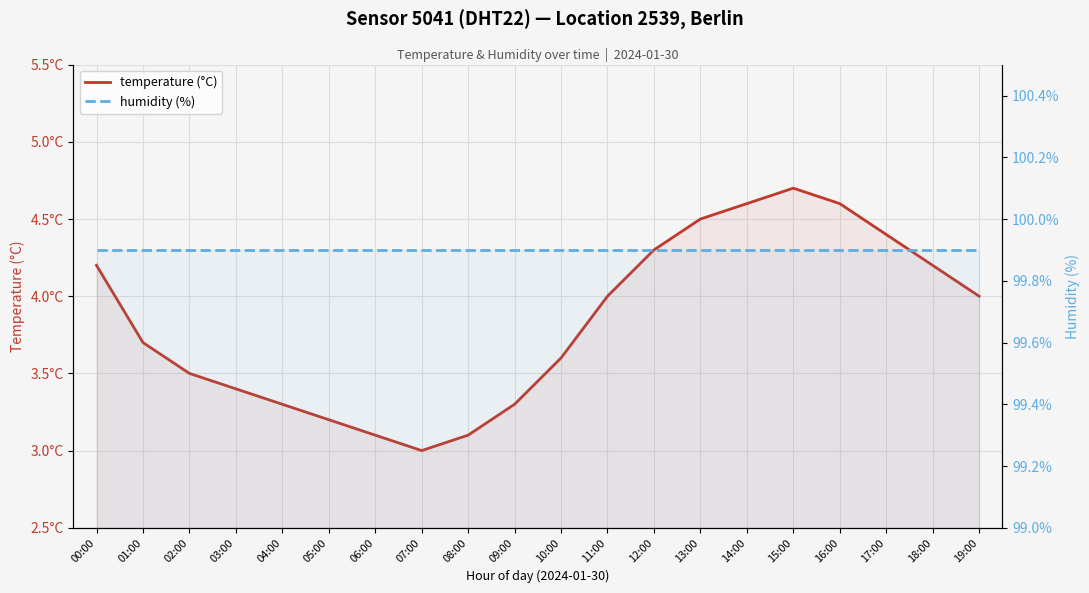

Is it true that temperature (°C) equals 4.4 at 17:00?

True